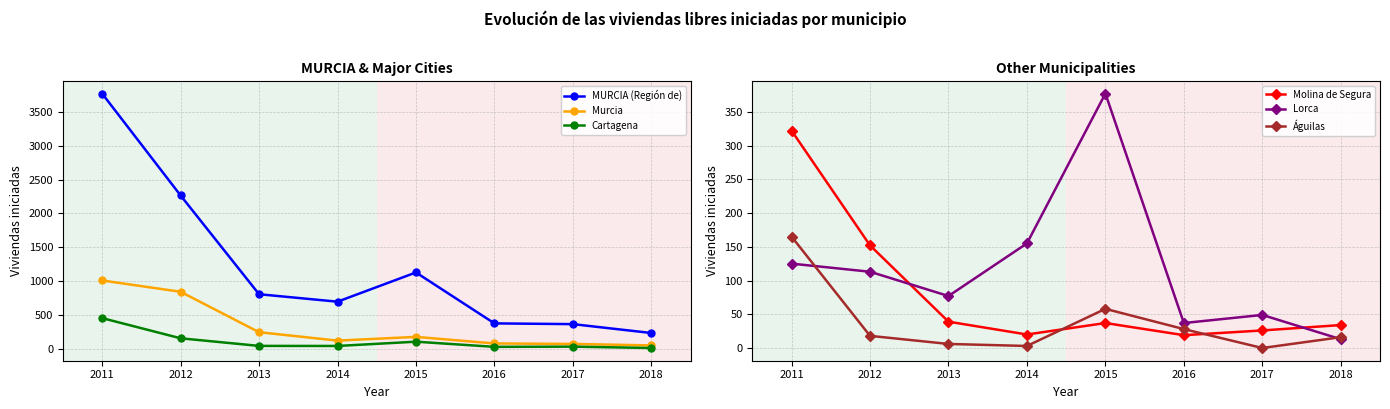

Does the chart display data point markers on the line(s)?

Yes